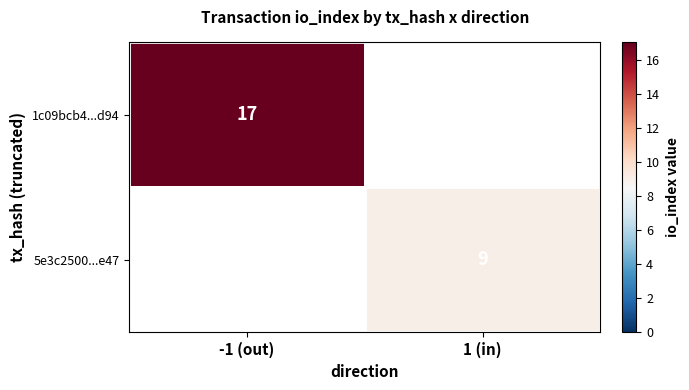

True or false: 1c09bcb4...d94 has a value of 9 at -1 (out).

False